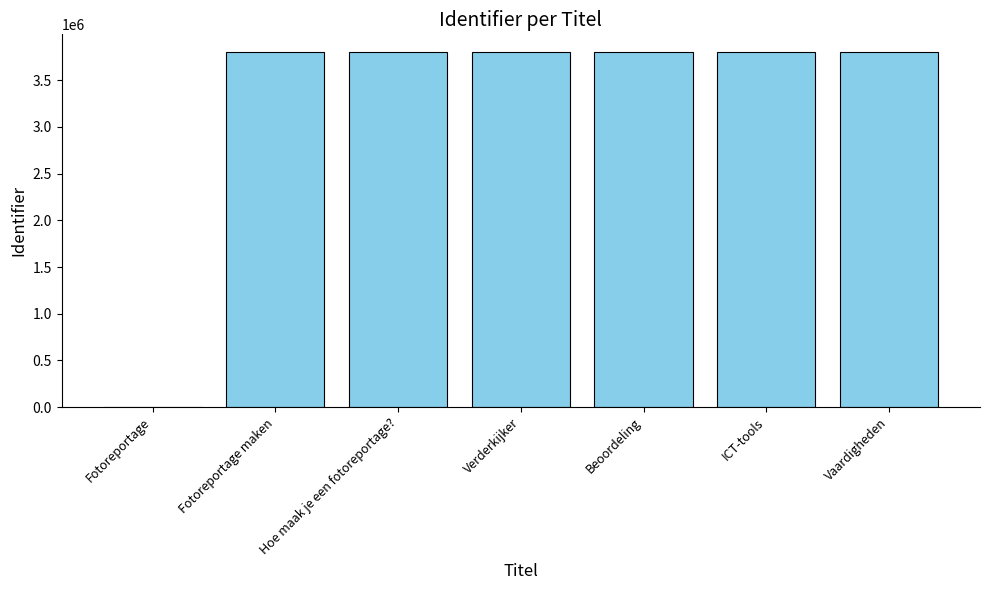

What is the maximum value shown in the chart?

3802641